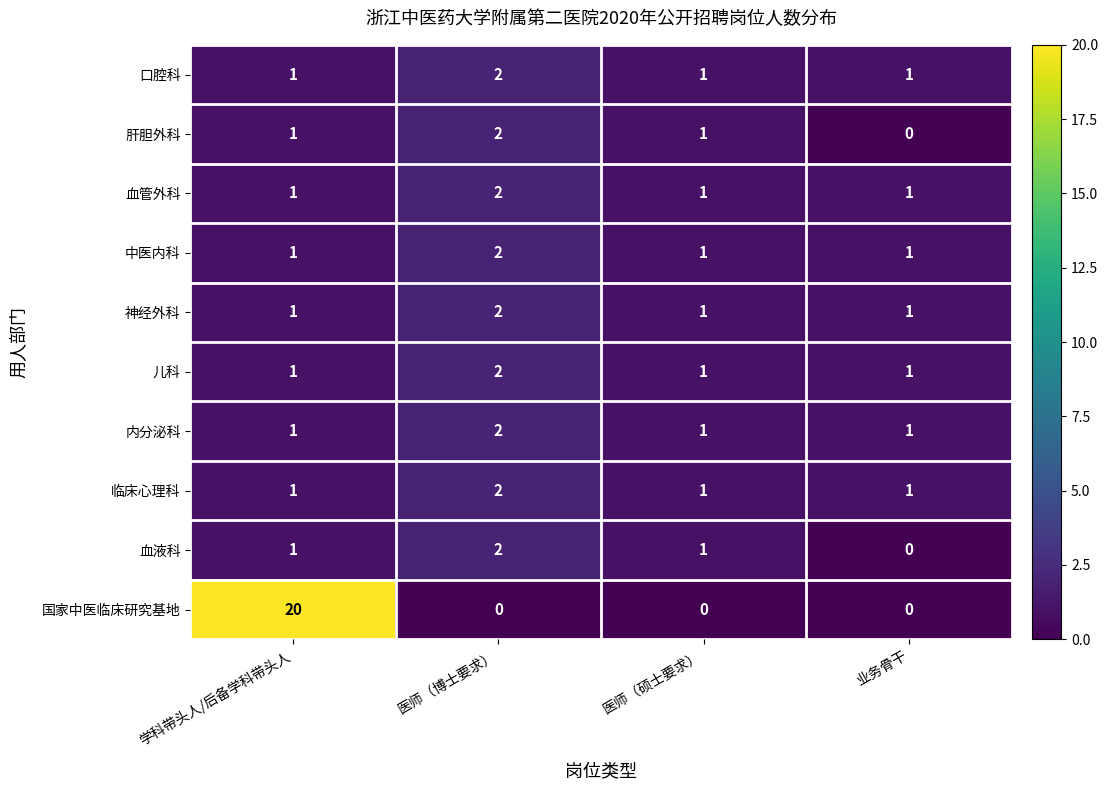

Which series has the largest range (max minus min)?

国家中医临床研究基地